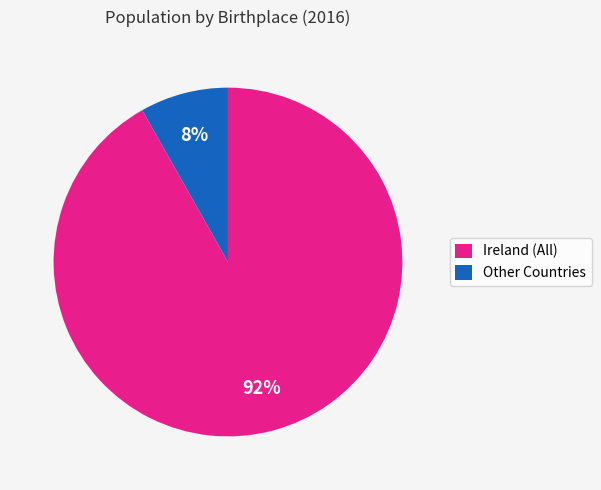

Is there a majority slice in this chart?

Yes